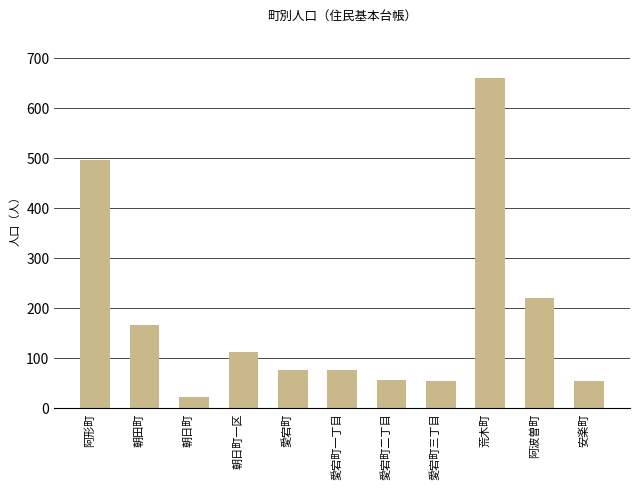

At which label is the value closest to 341?

阿波曽町